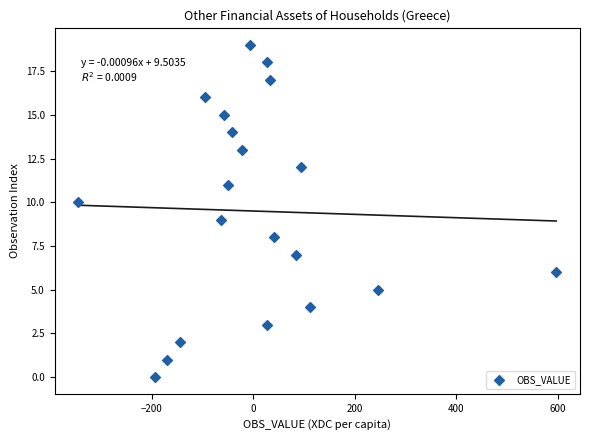

What is the range of Y values (max minus min)?

19